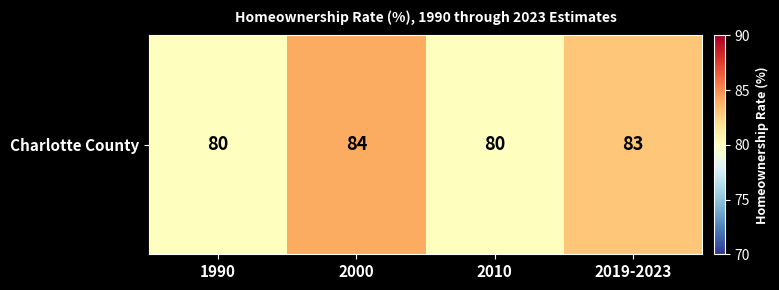

What is the sum of the values at 2019-2023 and 2010?

163